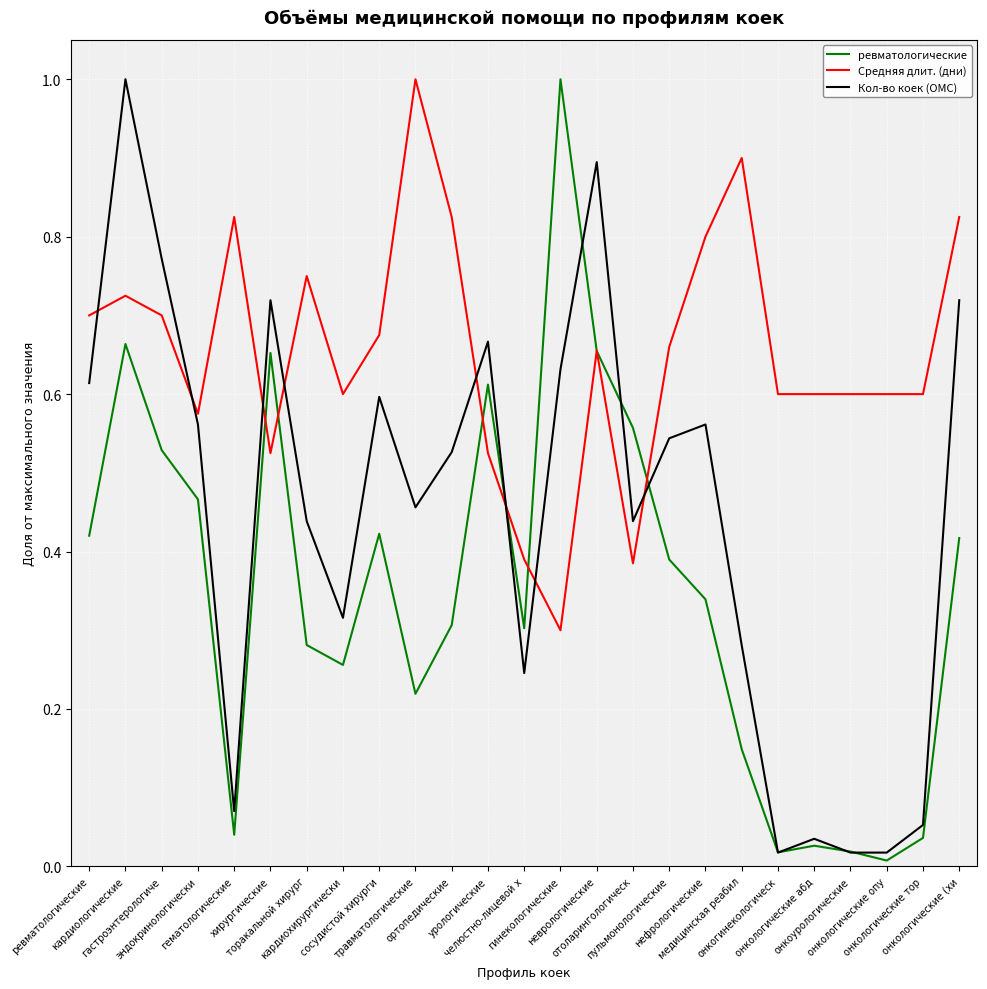

What is the maximum value shown in the chart?

1.0